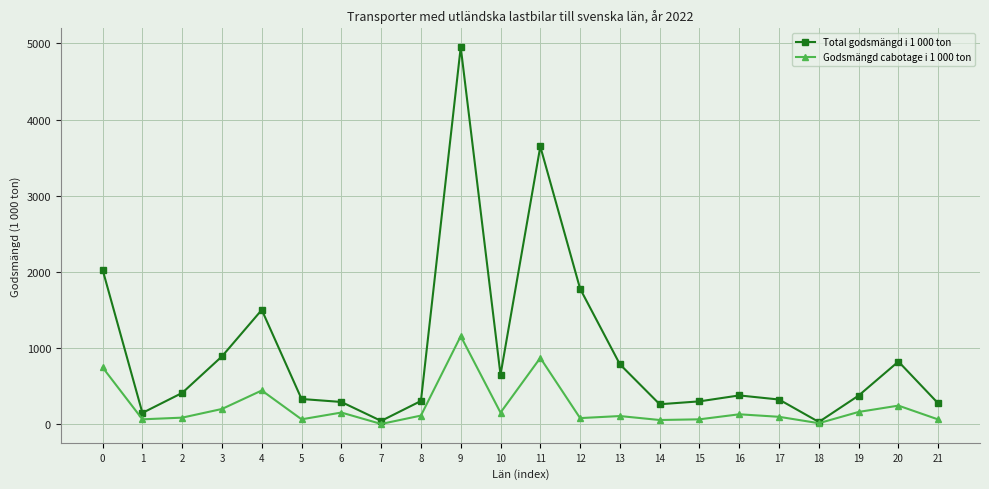

What are all the series names shown in the legend?

Total godsmängd i 1 000 ton, Godsmängd cabotage i 1 000 ton